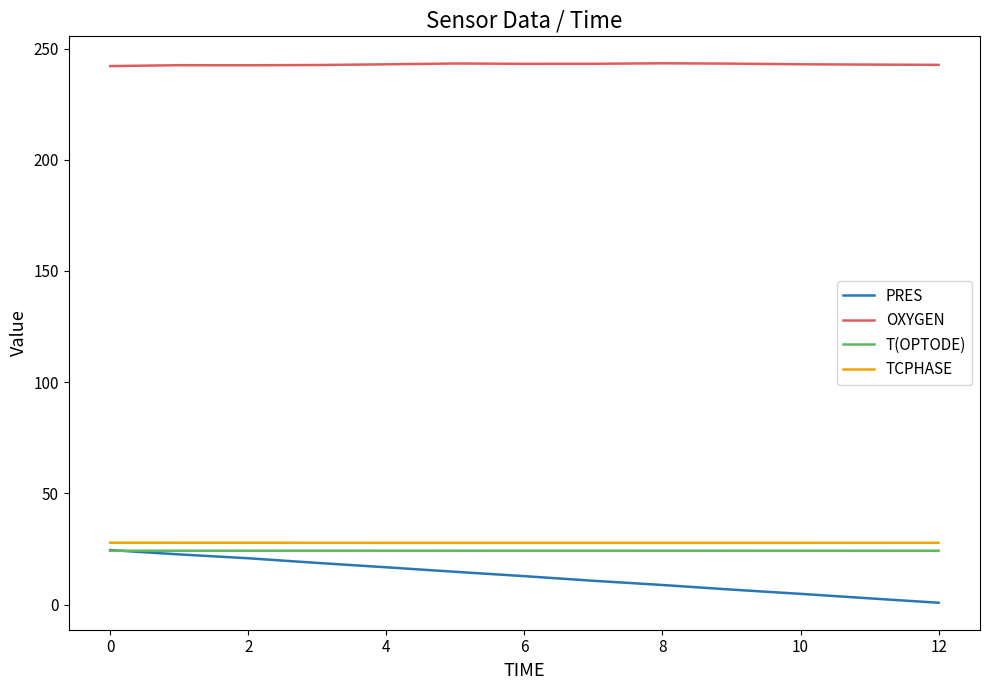

How many categories are shown in the chart?

13